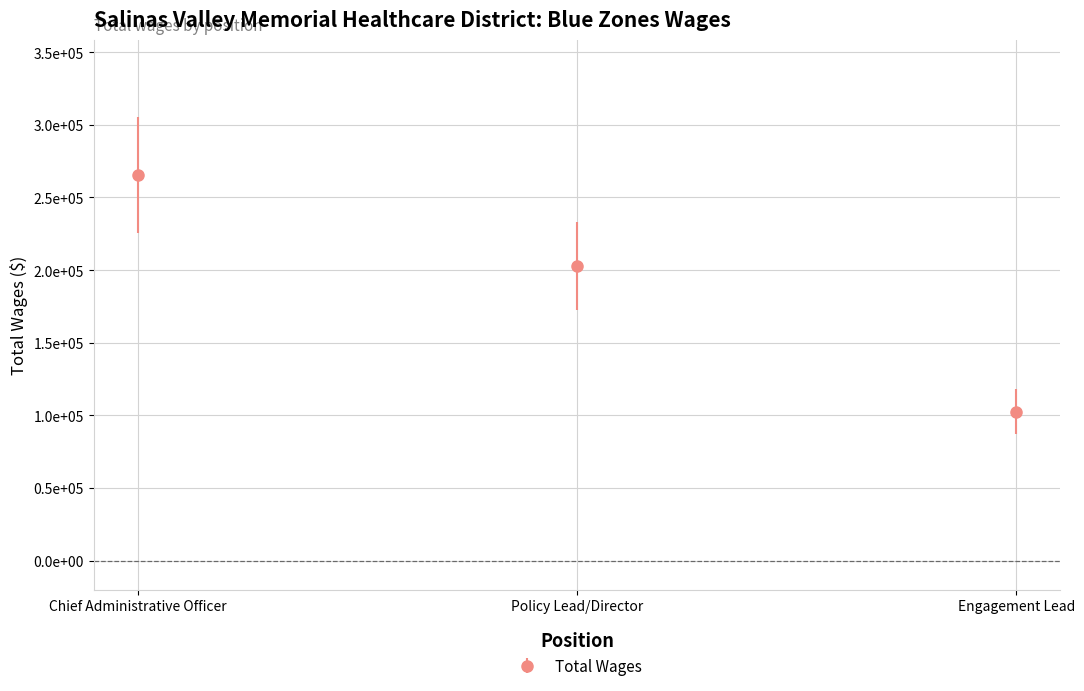

Which label corresponds to the smallest value in the chart?

Engagement Lead